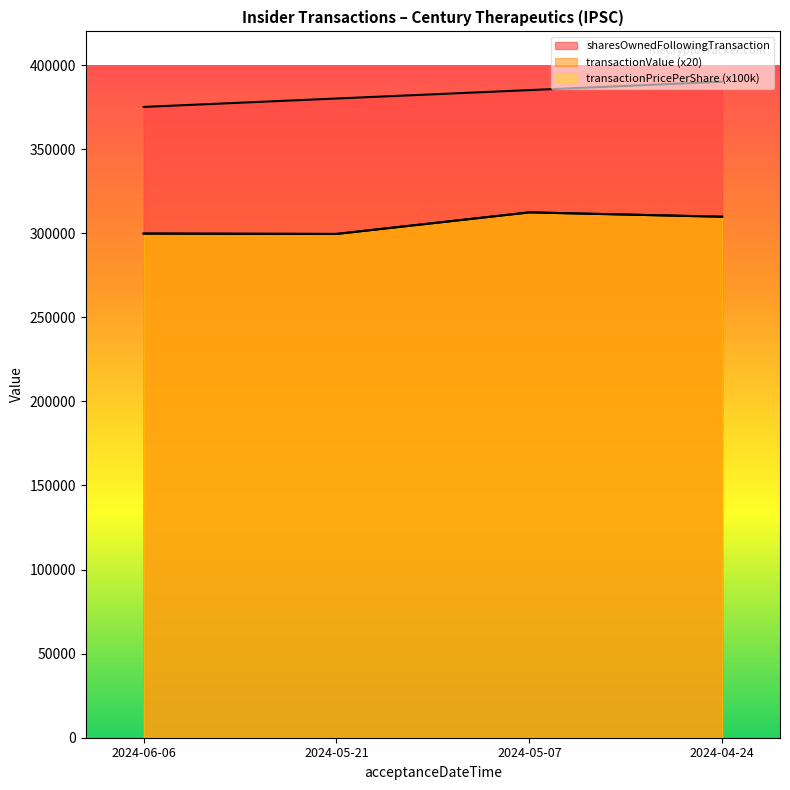

True or false: transactionValue and transactionPricePerShare intersect in this chart.

False